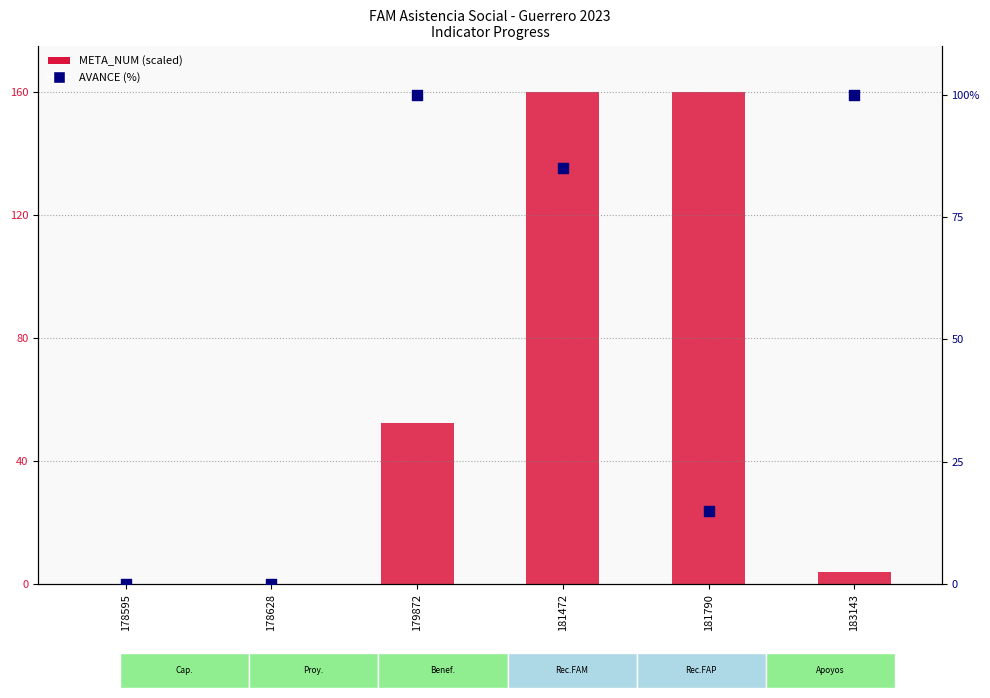

Is the value of AVANCE (%) at 178628 greater than the value of META_NUM at 178595?

No